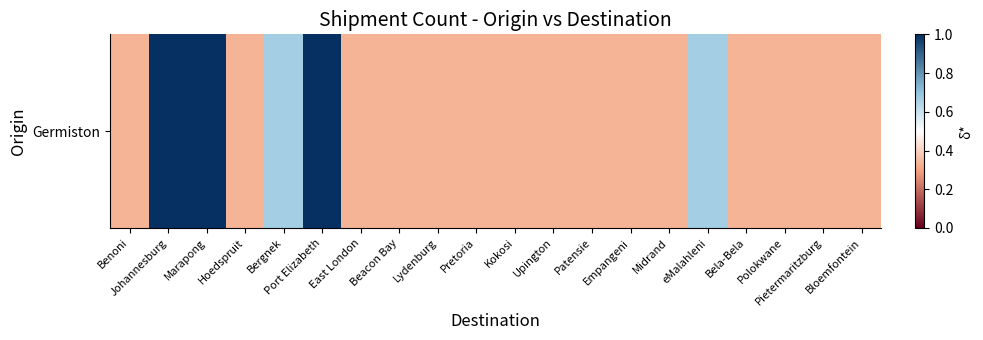

What is the average value?

0.5